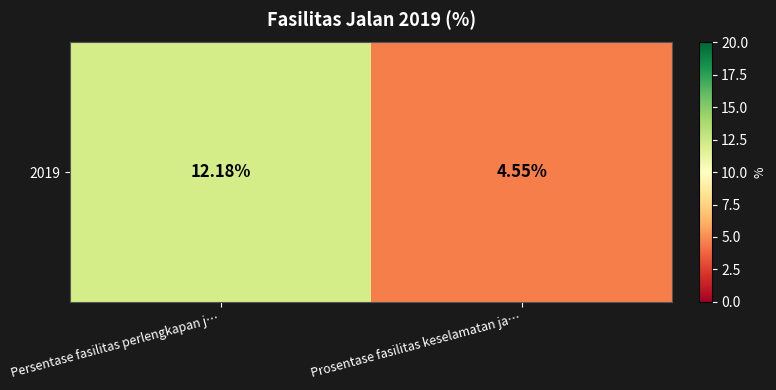

Reading left to right, extract all data points from this chart.

Persentase fasilitas perlengkapan j…=12.2	Prosentase fasilitas keselamatan ja…=4.5